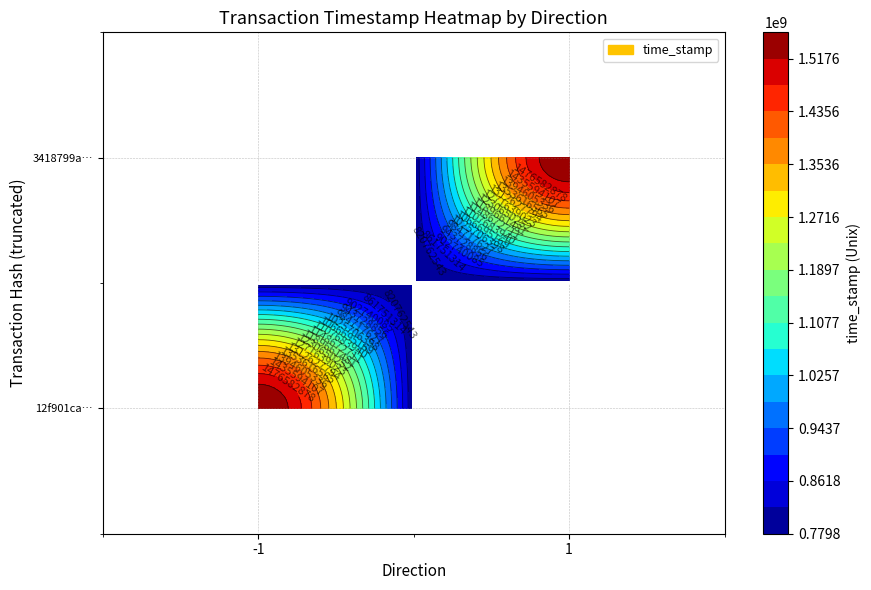

Is the value of 3418799a5341def06a2c713b8354eb2619958a7 at direction greater than the value of 12f901ca59c72b7ccb905bd6cb486aa5c93d30e at value?

No